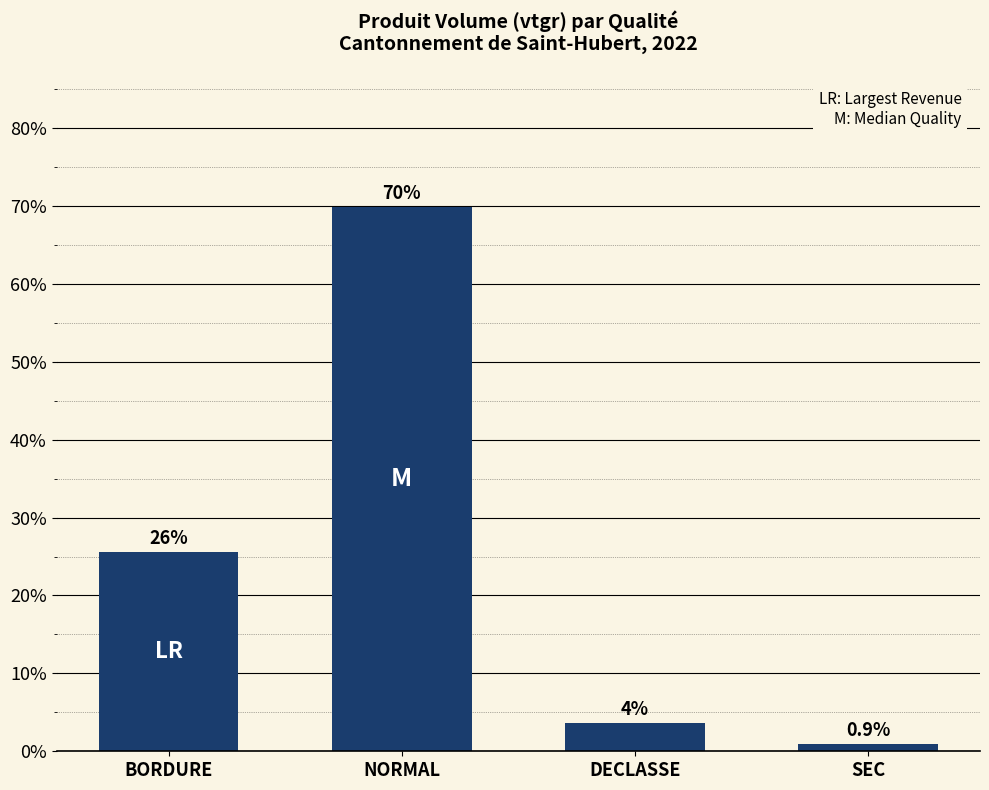

Reading left to right, what are all the values shown in this chart?

BORDURE=0.3	NORMAL=0.7	DECLASSE=0.0	SEC=0.0